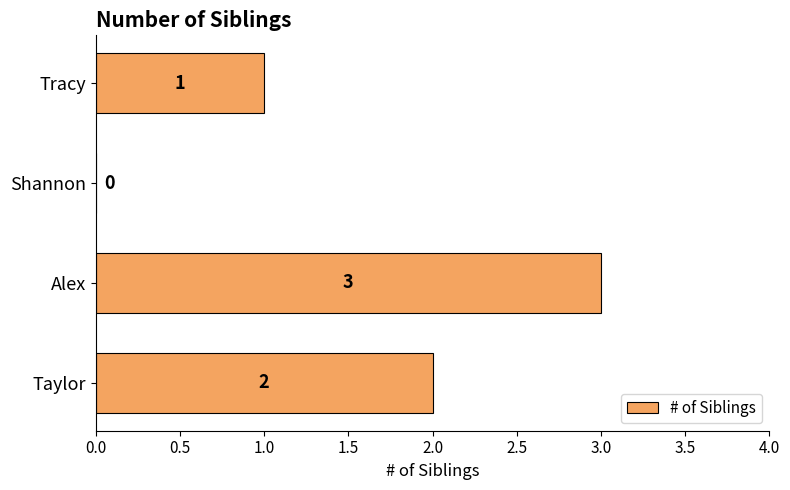

How many positive values are there?

3